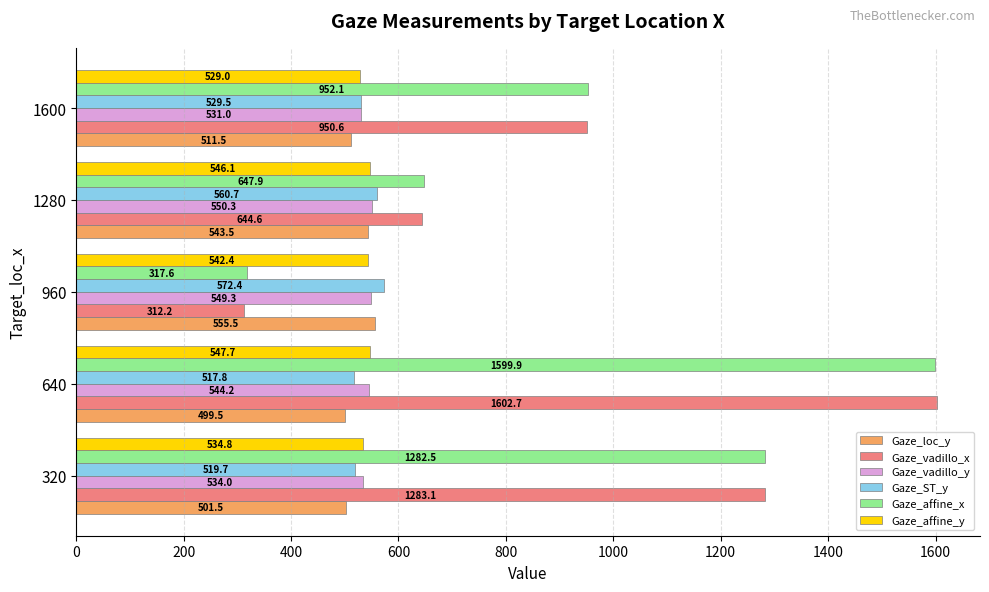

The value of Gaze_vadillo_y at 960 is 715.2. True or false?

False